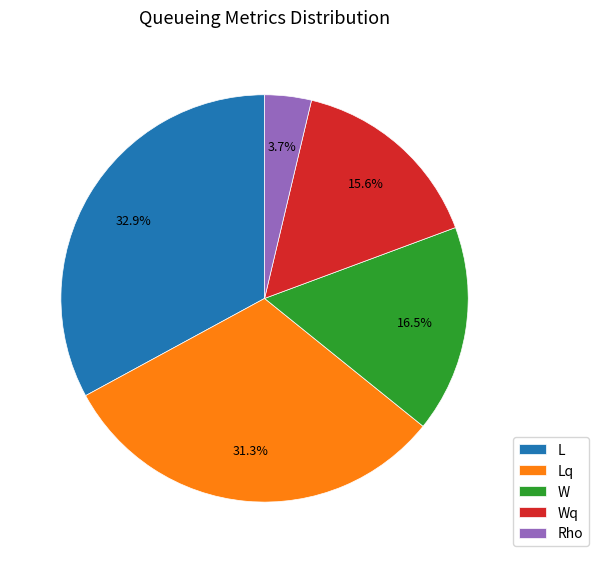

To the nearest percent, what is the difference between the L and Wq slice percentages?

17%